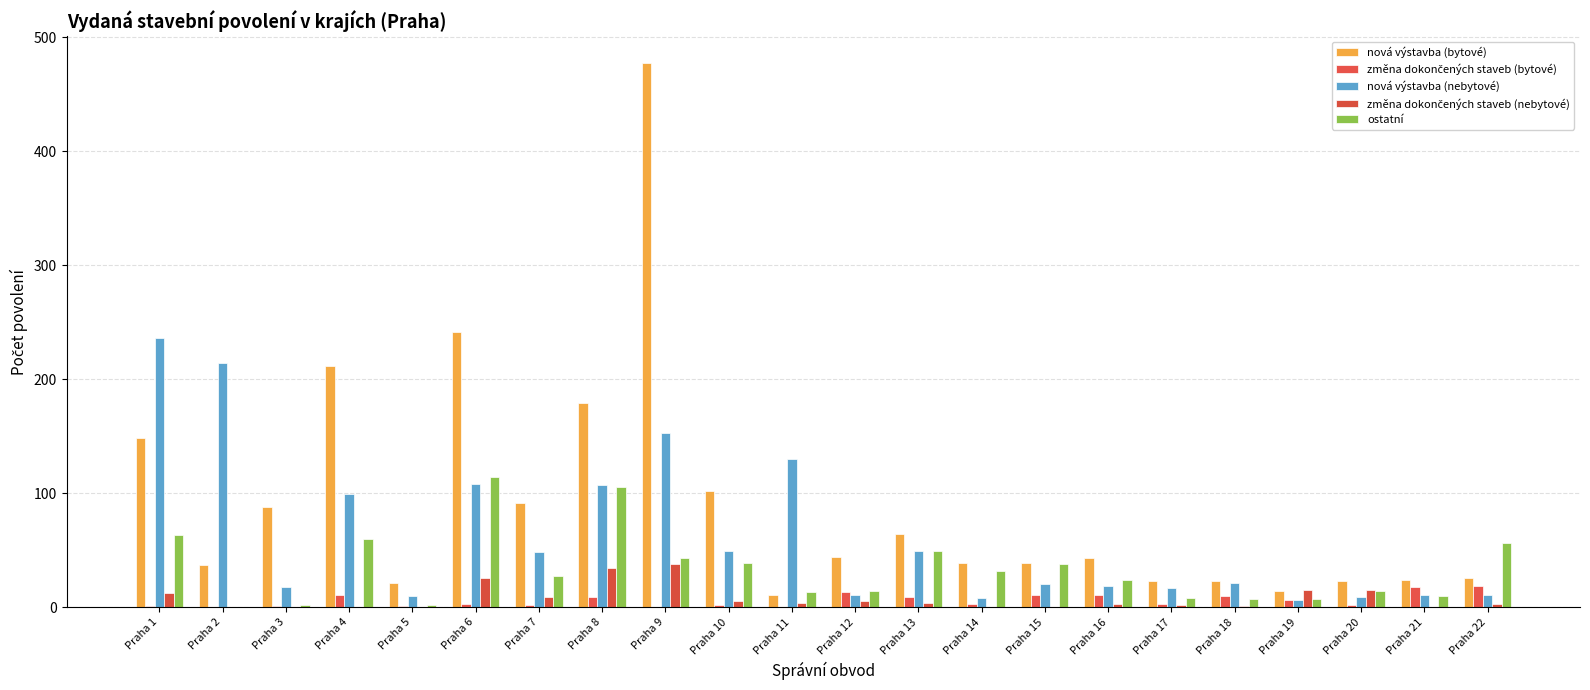

At Praha 16, list the series in order from largest to smallest.

nová výstavba (bytové), ostatní, nová výstavba (nebytové), změna dokončených staveb (bytové), změna dokončených staveb (nebytové)